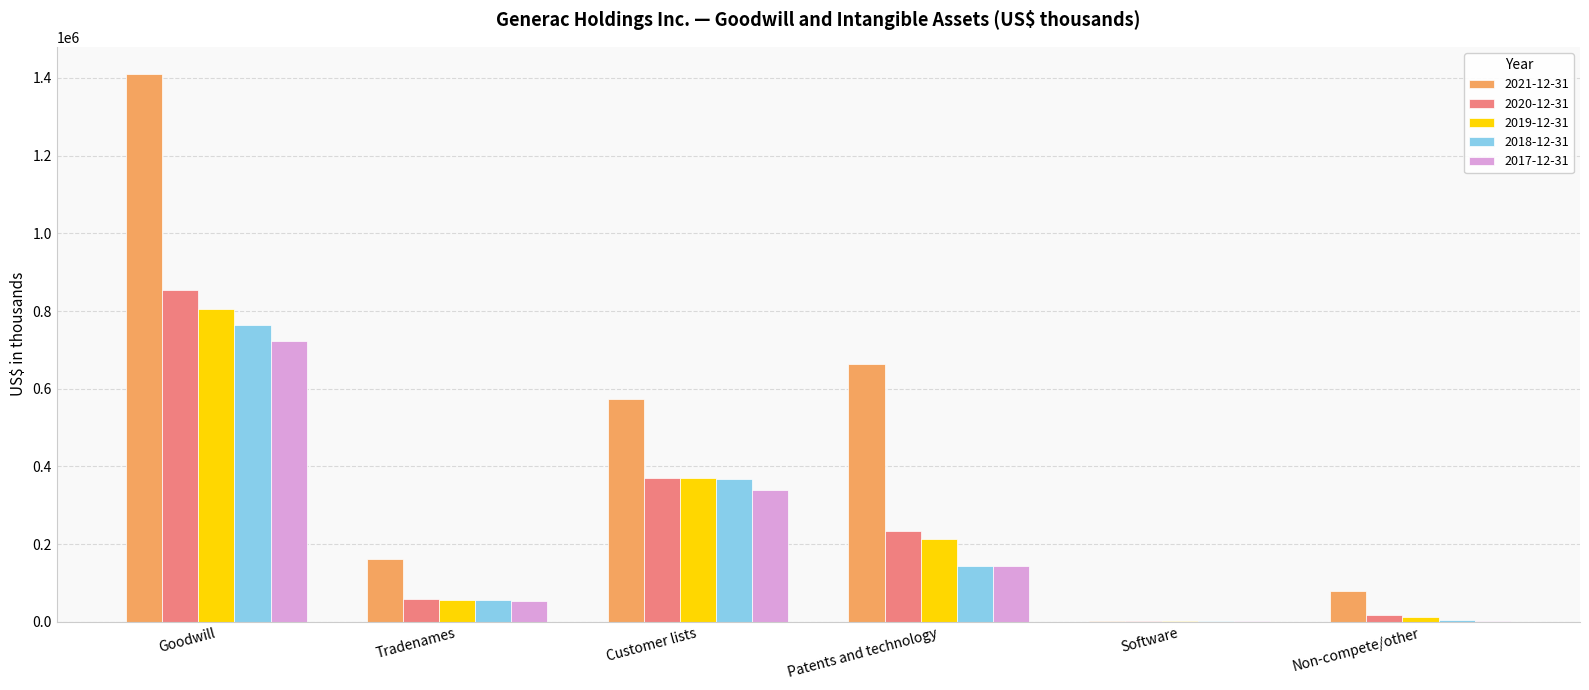

What is the total value across all series at Goodwill?

4556364